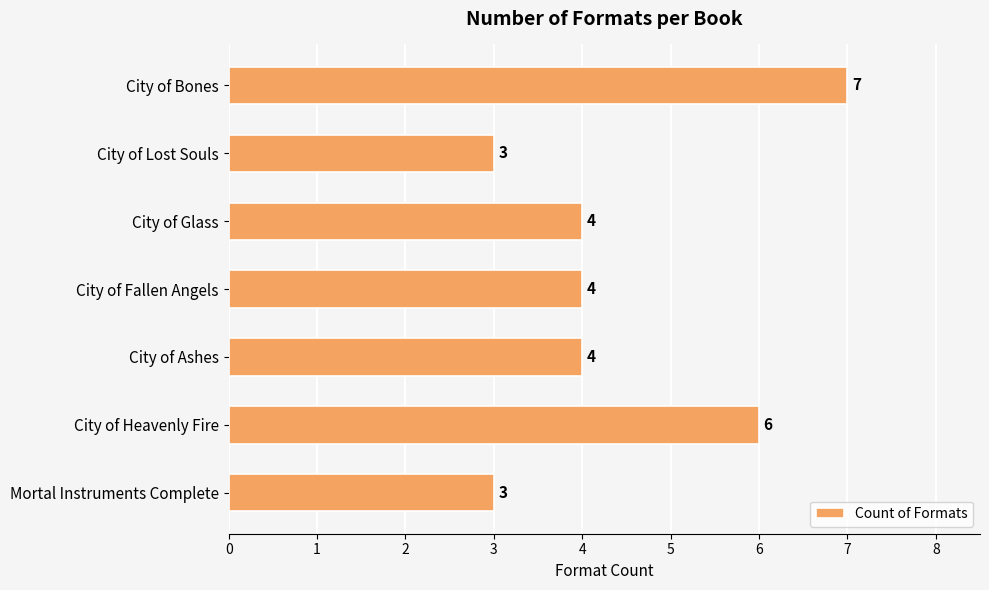

What is the change in value from City of Bones to City of Glass?

-3